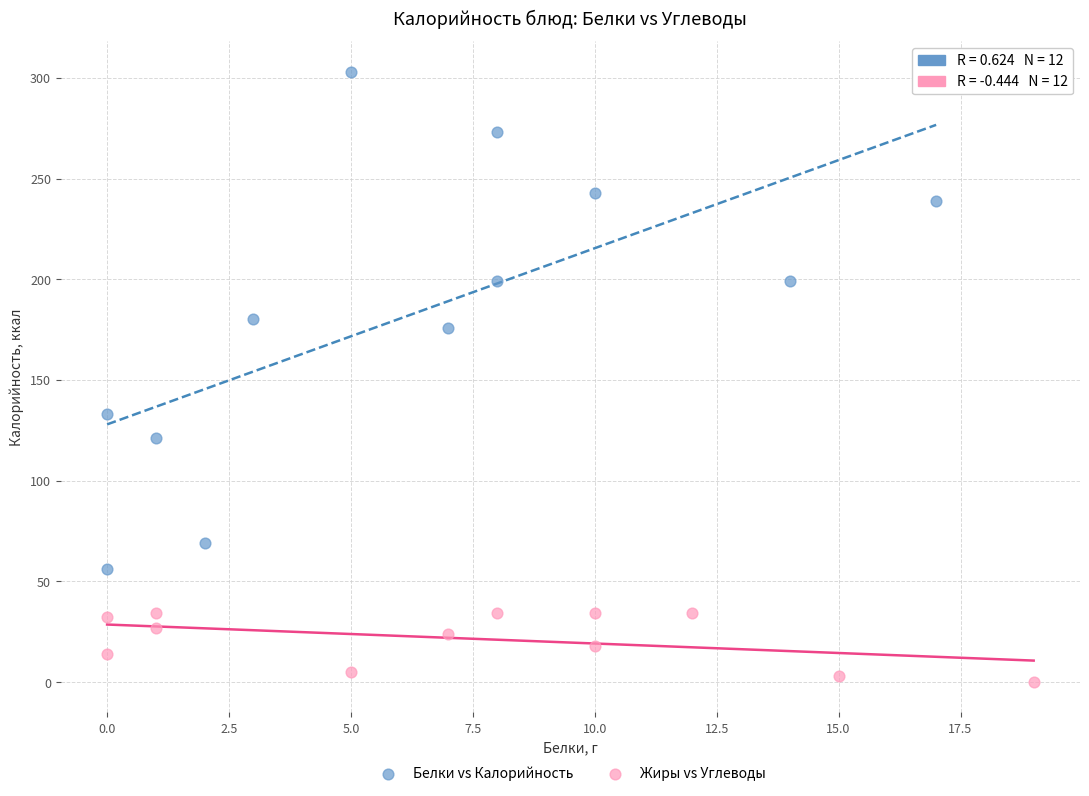

What are all the series names shown in the legend?

Белки vs Калорийность, Жиры vs Углеводы